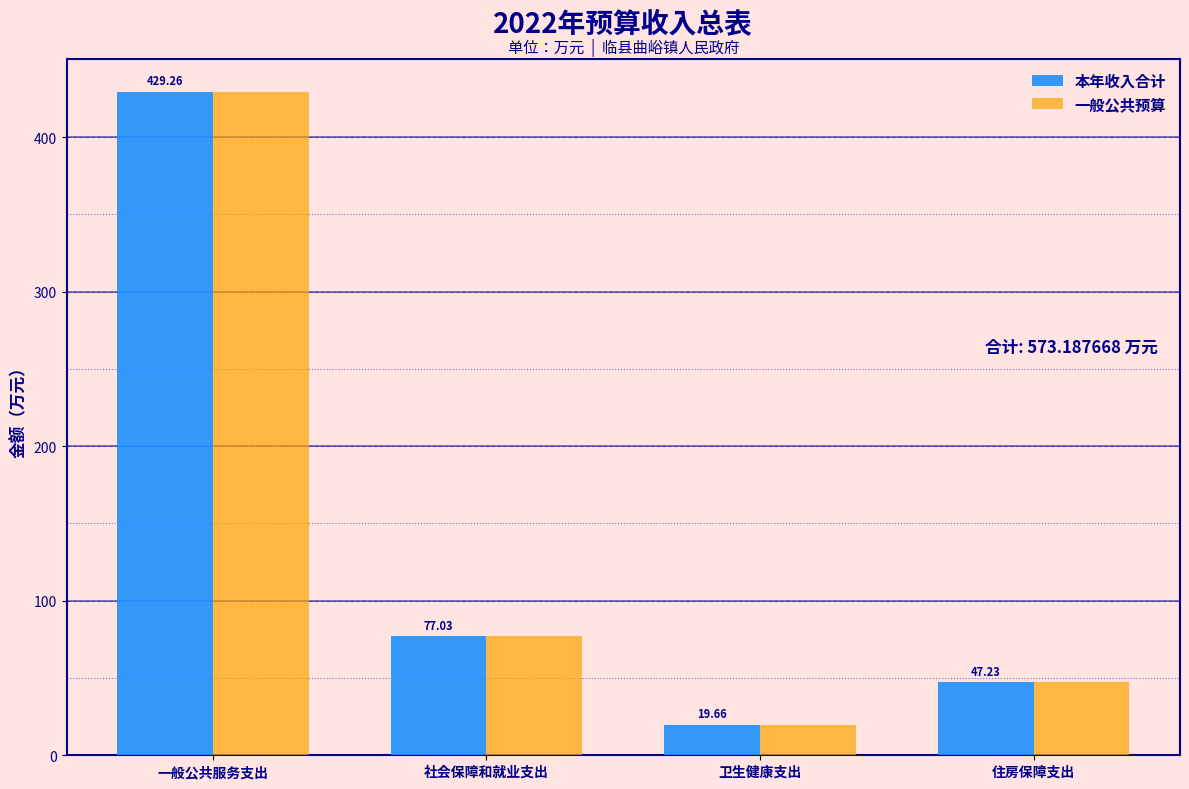

Rank the categories by 本年收入合计 value from lowest to highest.

卫生健康支出, 住房保障支出, 社会保障和就业支出, 一般公共服务支出